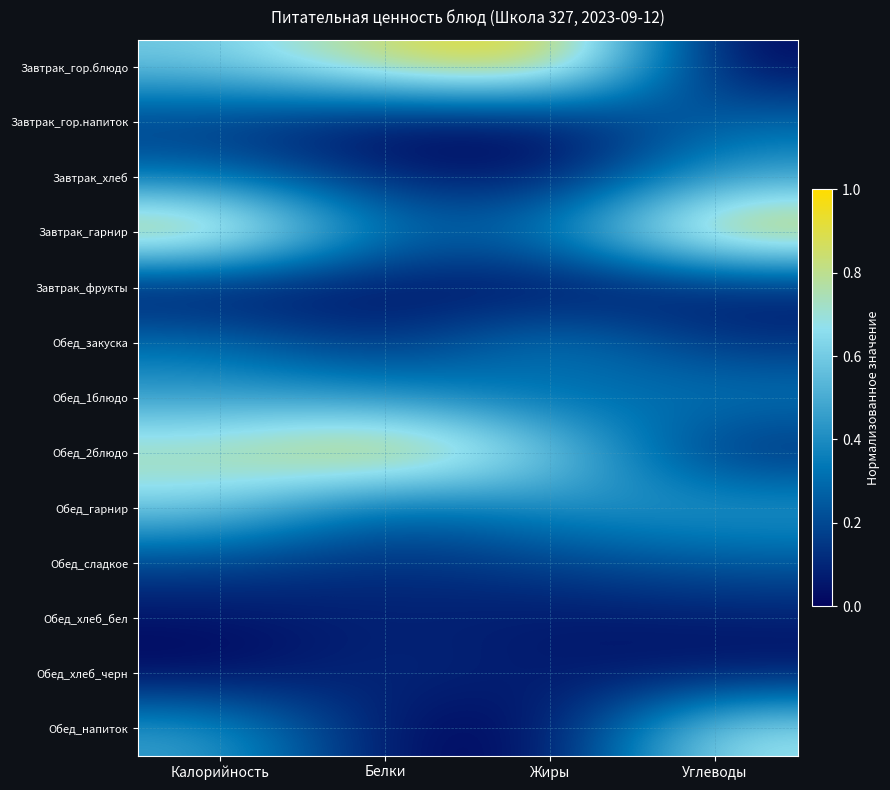

How many distinct data groups are displayed?

13